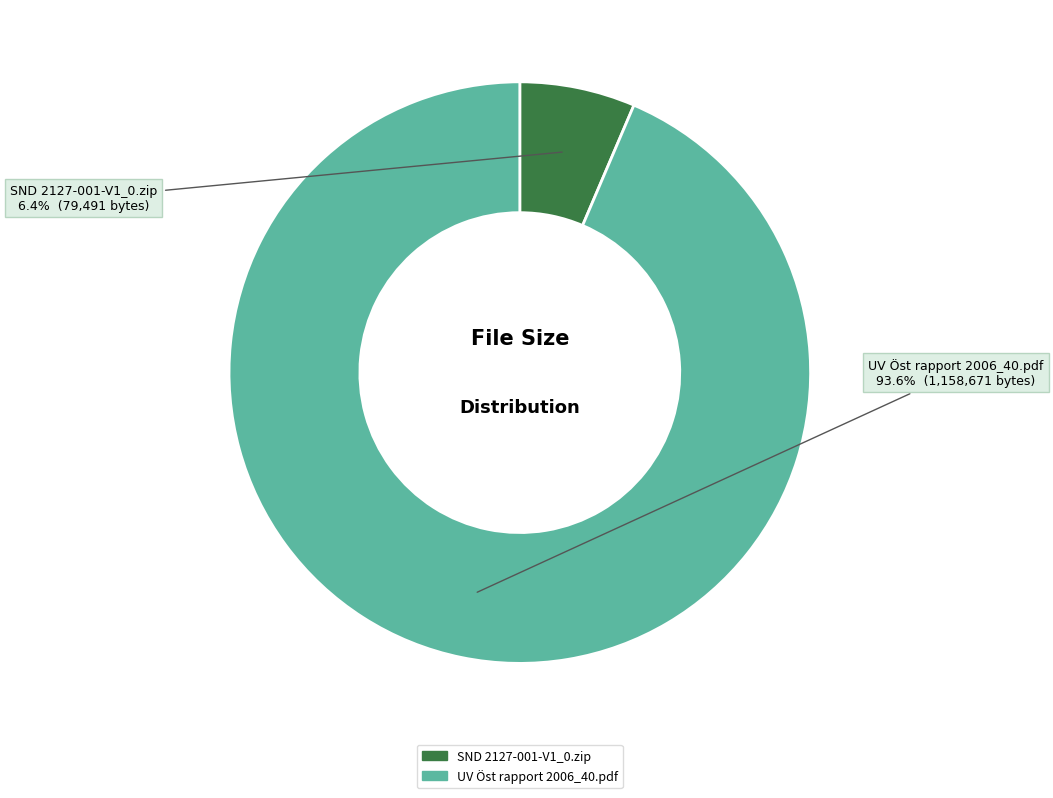

What is the smallest slice in the pie chart?

SND 2127-001-V1_0.zip